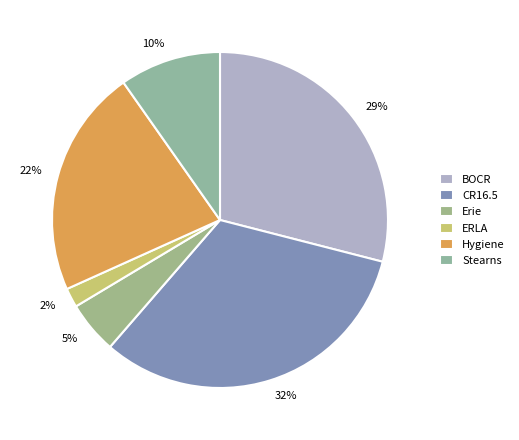

To the nearest percent, what is the average slice percentage?

17%